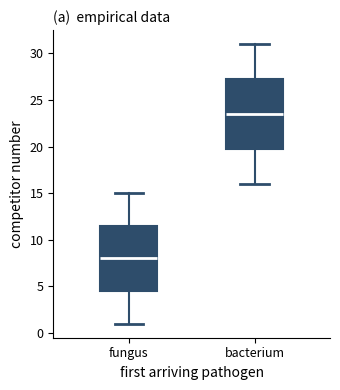

Reading left to right, transcribe this box plot: for each box, give where its median line is, the range the box spans, and where its two whiskers end, as read against the y-axis. The values are not printed on the chart, so give them approximately, as read against the axis.

fungus: median 8.0, box 4.5 to 11.5, whiskers 1.0 to 15.0
bacterium: median 23.5, box 20.0 to 27.5, whiskers 16.0 to 31.0